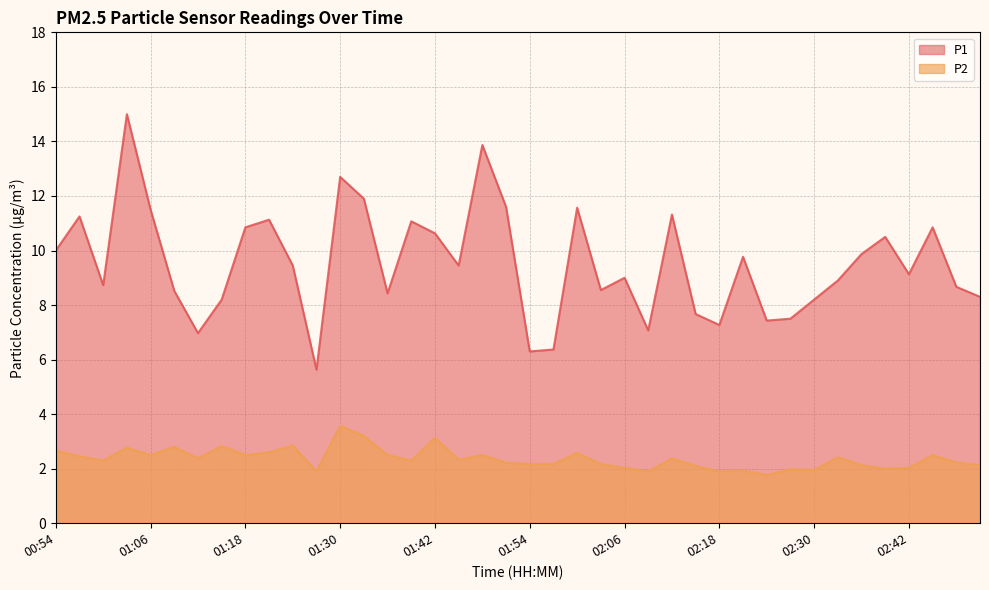

The P2 series shows 2.7 at 00:54. True or false?

True